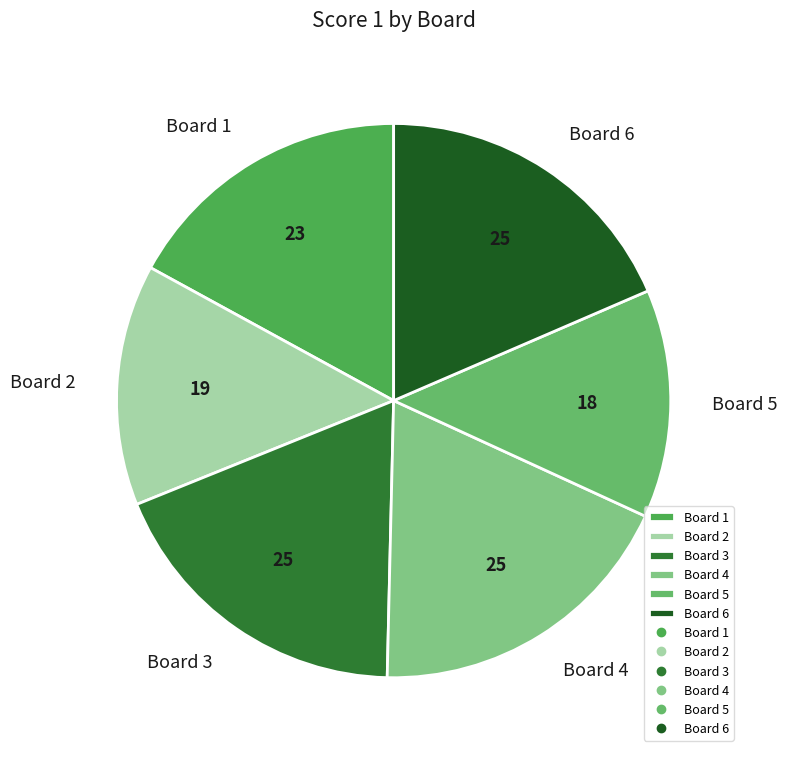

Is there a majority slice in this chart?

No